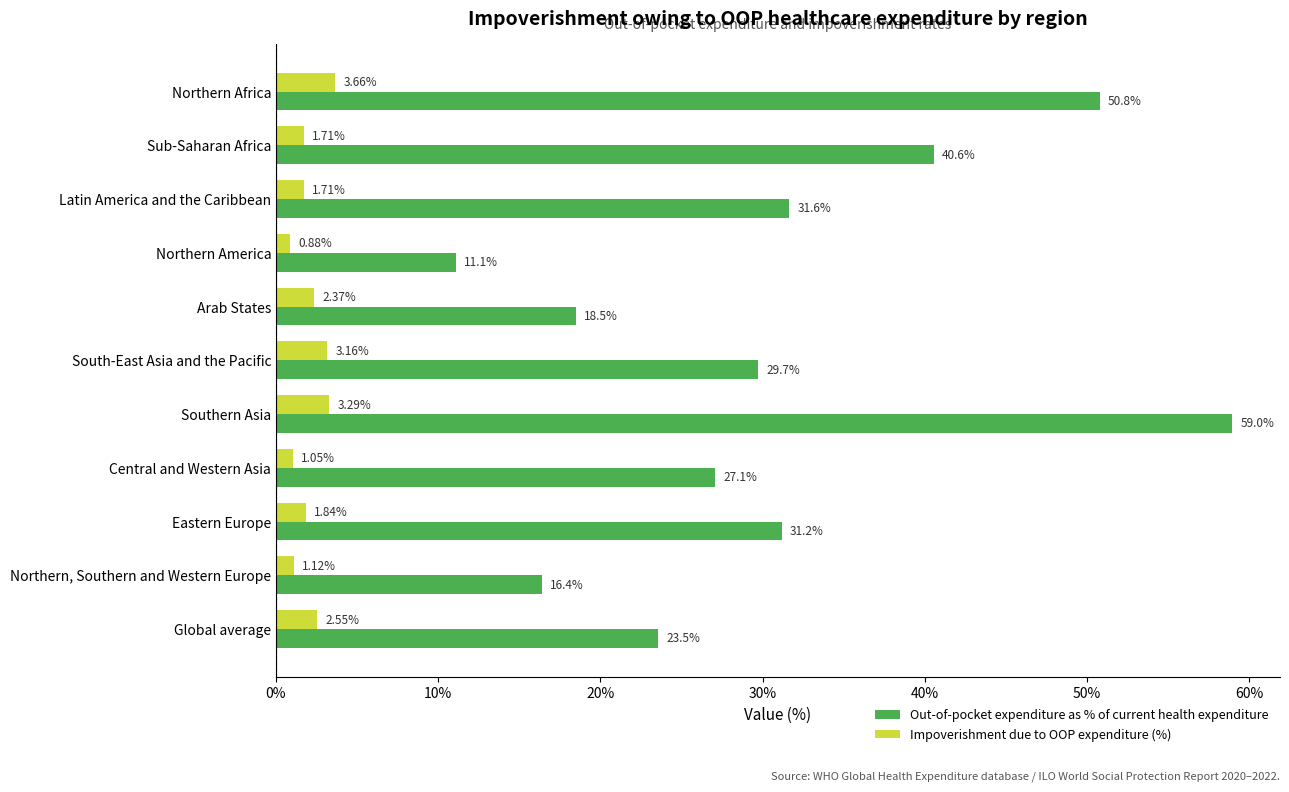

At which label is Out-of-pocket expenditure as % of current health expenditure closest to 35?

Latin America and the Caribbean